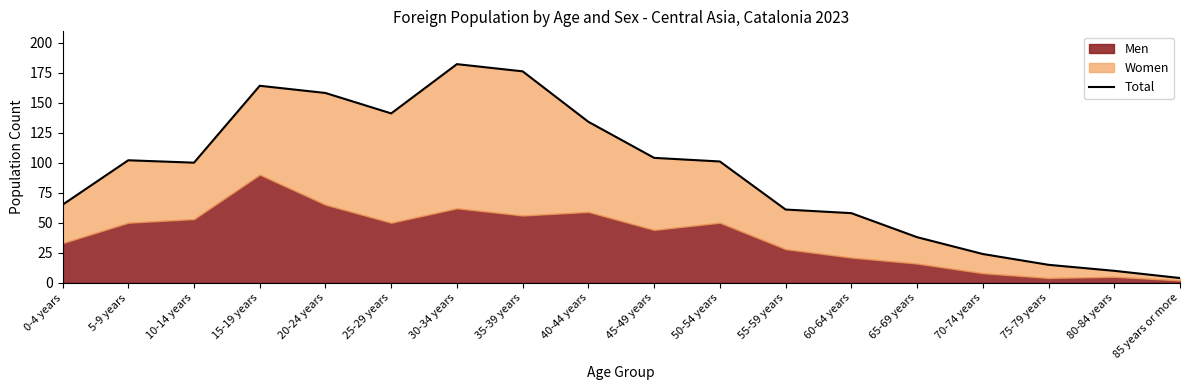

The chart shows a value of 100 at 10-14 years. True or false?

True